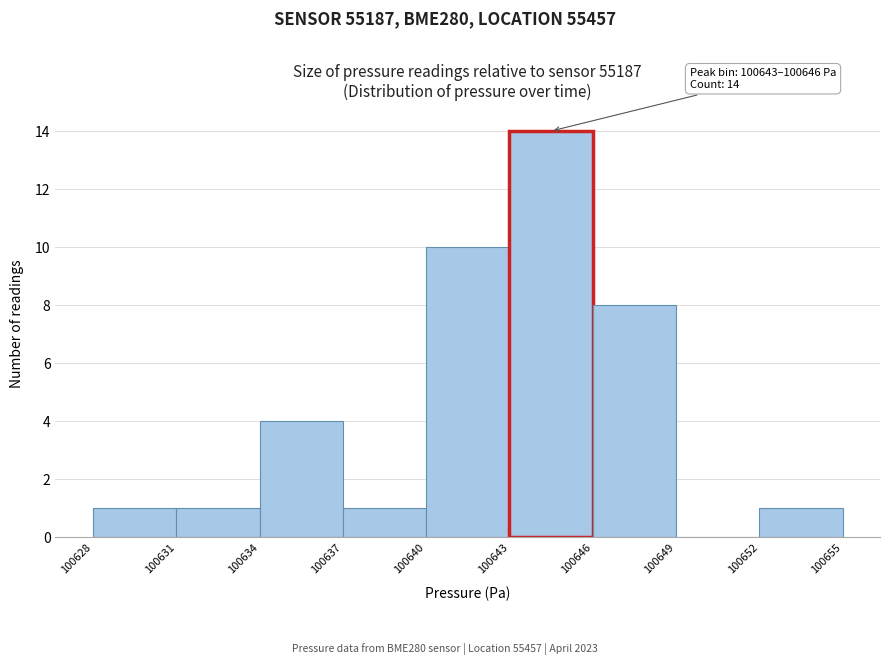

Over which range of the x-axis is the bar tallest?

100643 to 100646